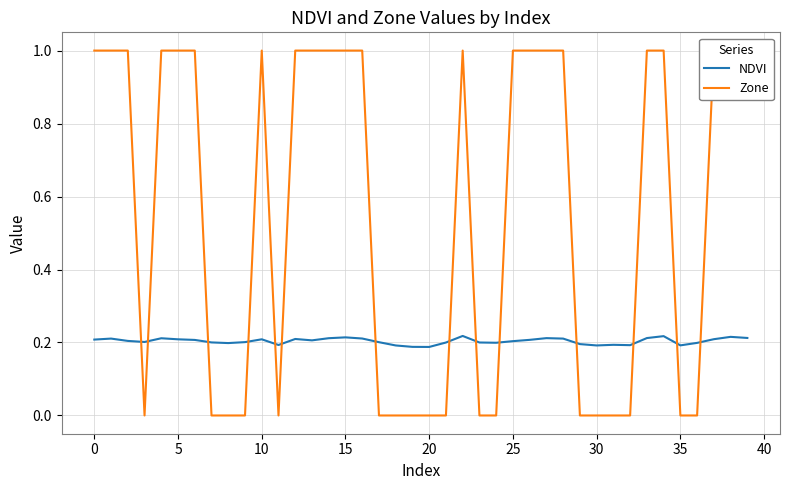

What is the highest value of the NDVI series?

0.2